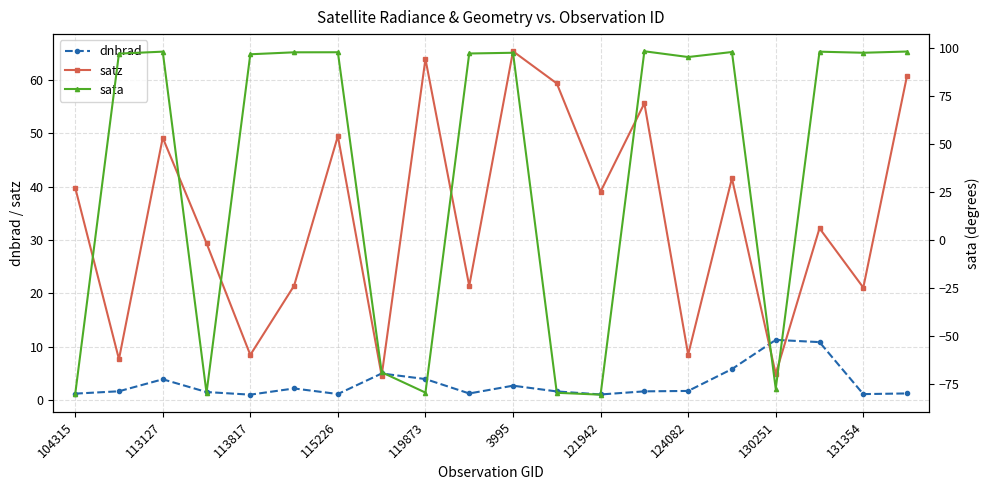

What is the sum of all dnbrad values?

61.7